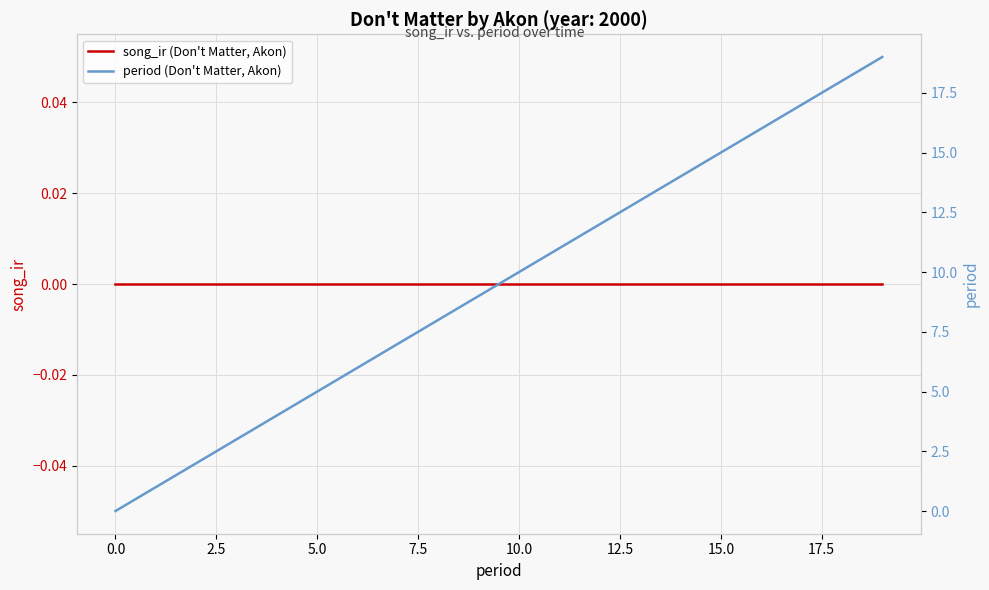

Rank the series at 17 from lowest to highest value.

song_ir (Don't Matter, Akon), period (Don't Matter, Akon)